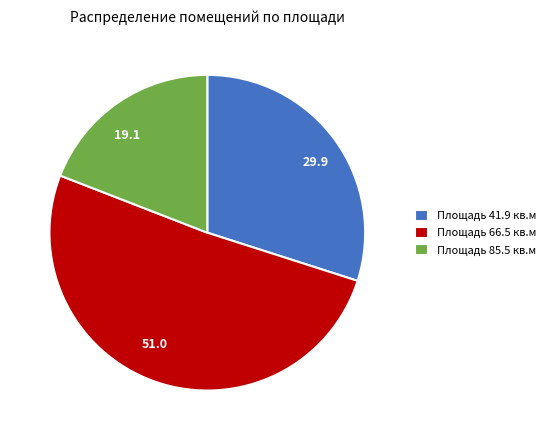

Does 51.0 account for over 50% of the chart?

Yes